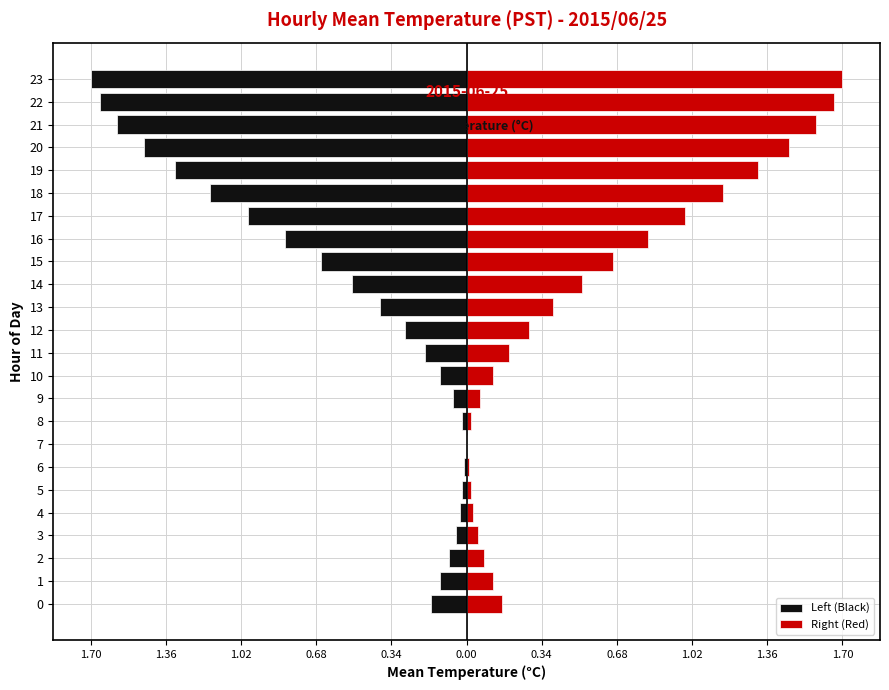

What is the greatest value displayed?

1.7